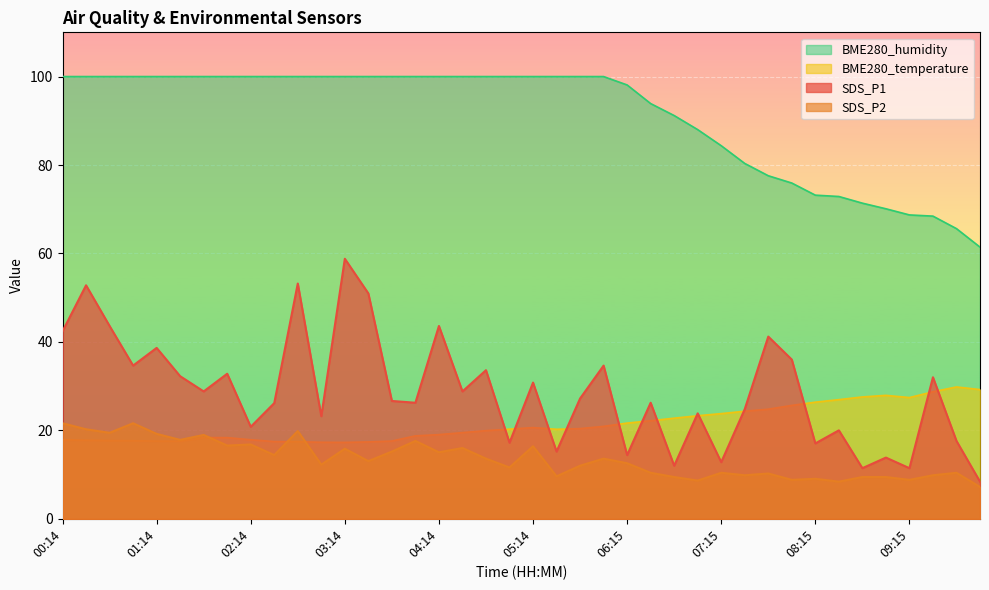

What is the difference between the highest and lowest values at 08:15?

64.1